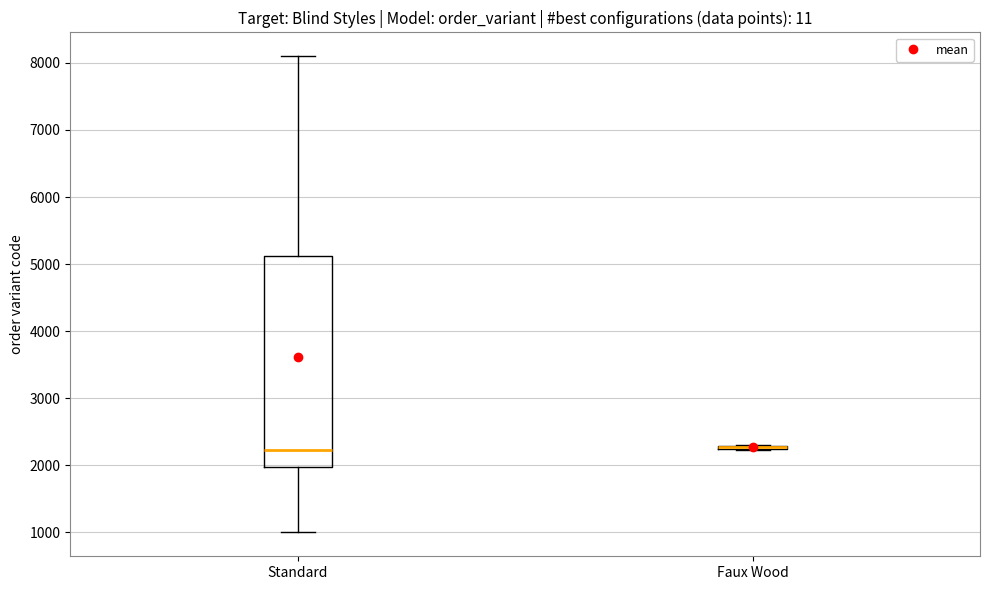

Where is the lower edge of the box for Standard on the y-axis? The values are not printed on the chart, so give them approximately, as read against the axis.

2000